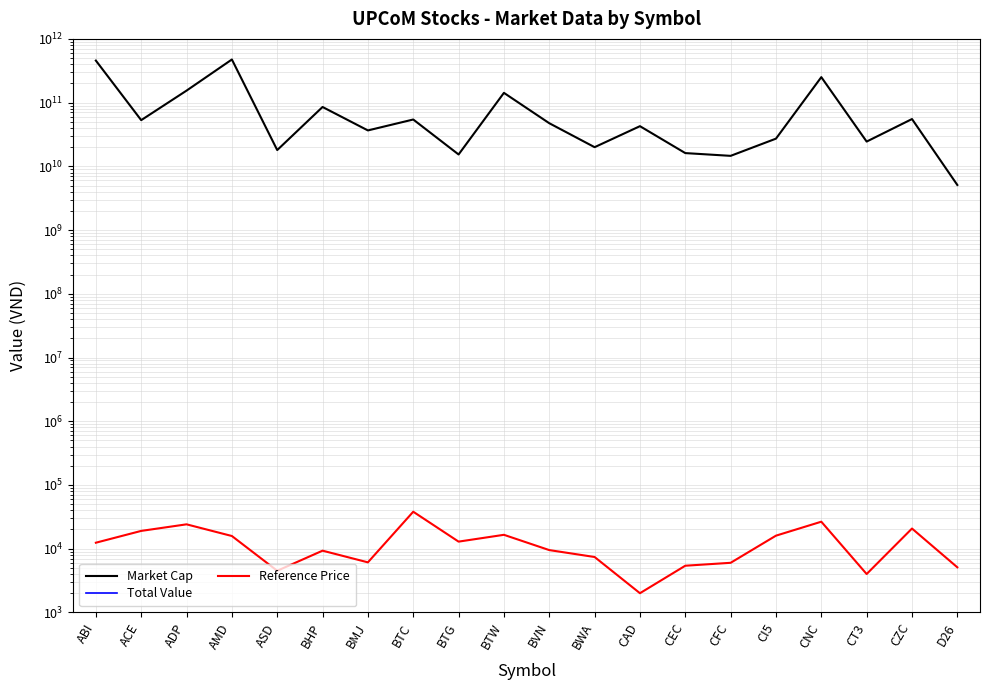

At which label does Market Cap reach its minimum?

D26